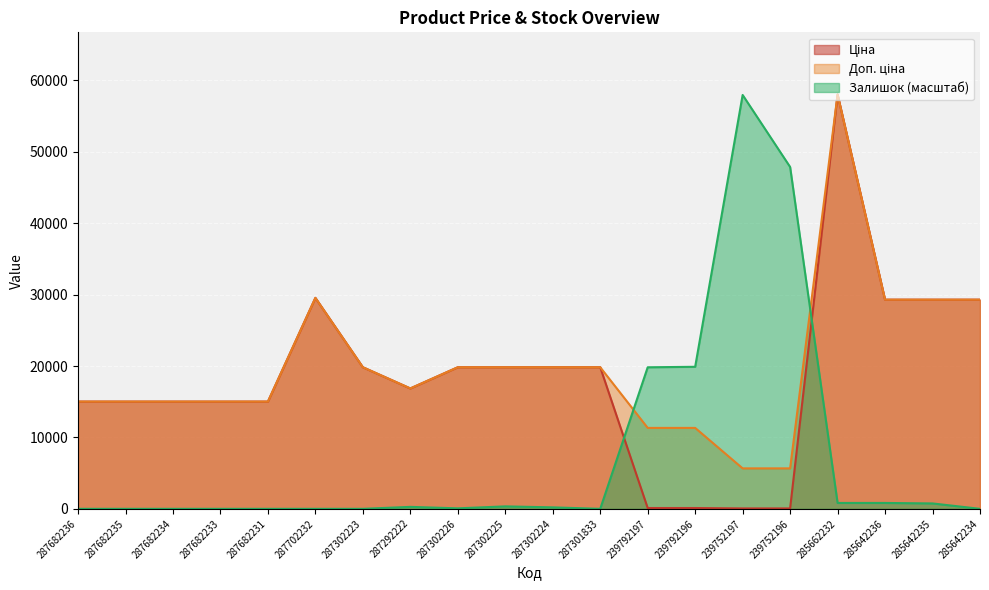

Between 287682236 and 287302223, which series saw the biggest shift?

Ціна